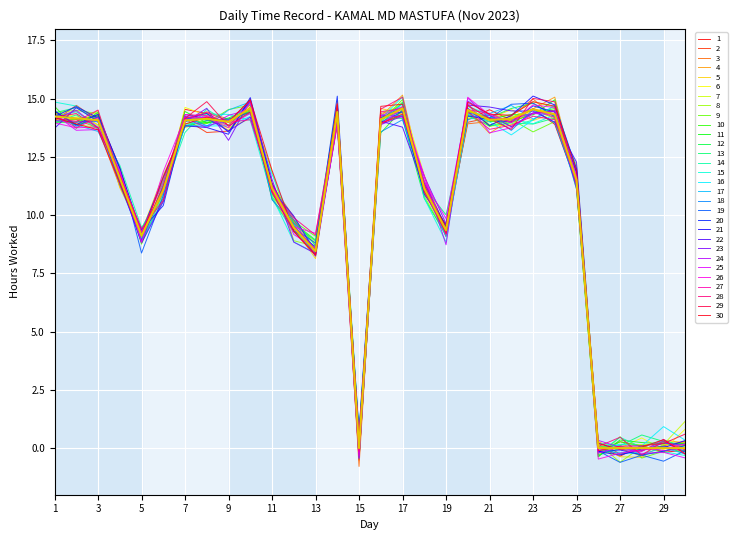

What is the greatest value displayed?

15.1